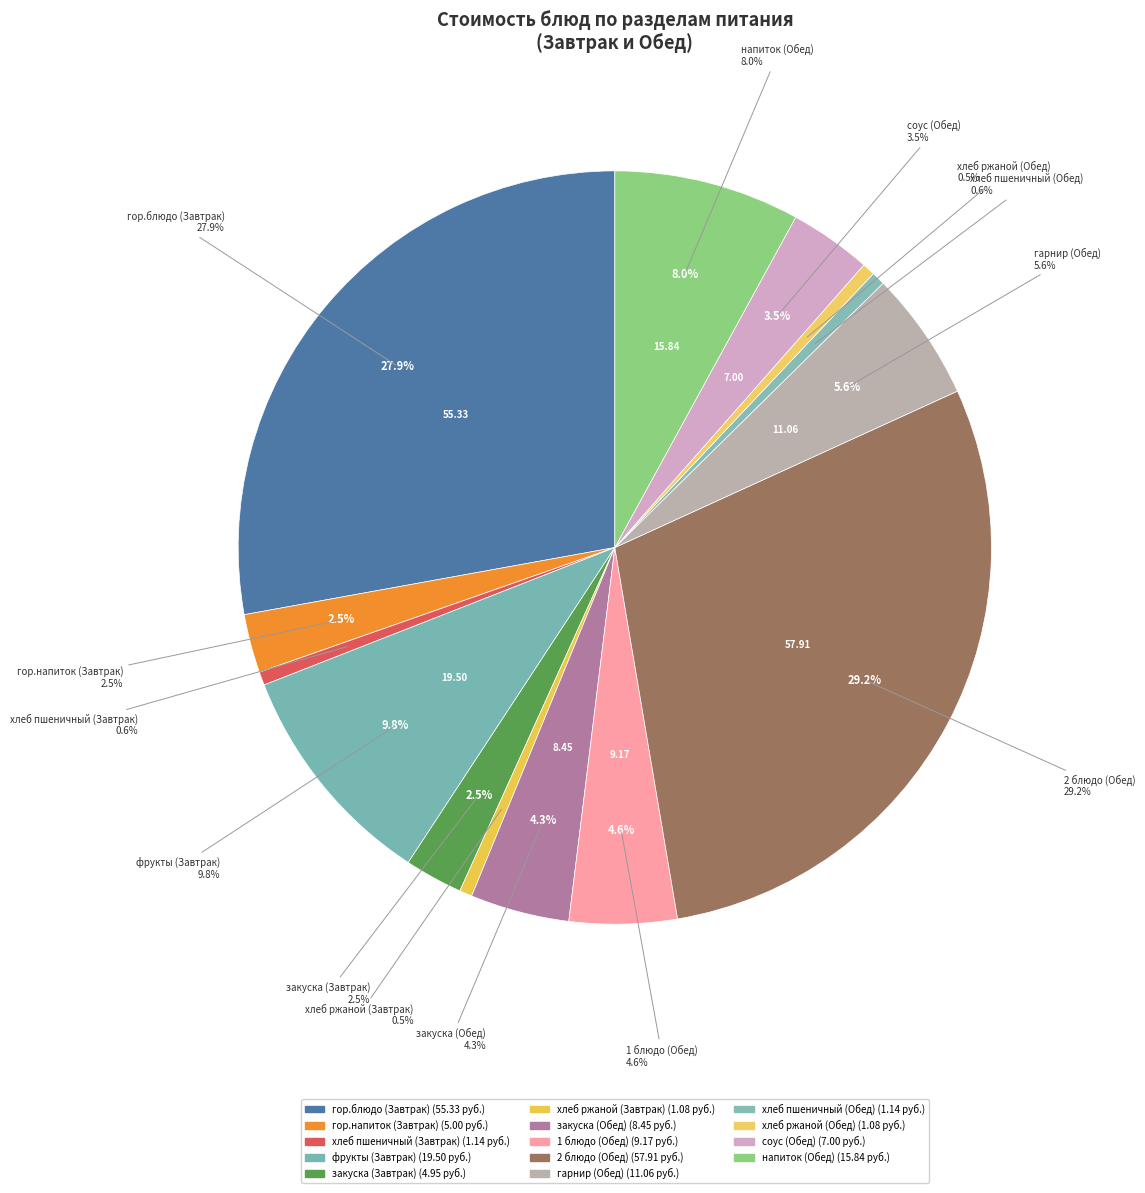

How many segments does this pie chart have?

14